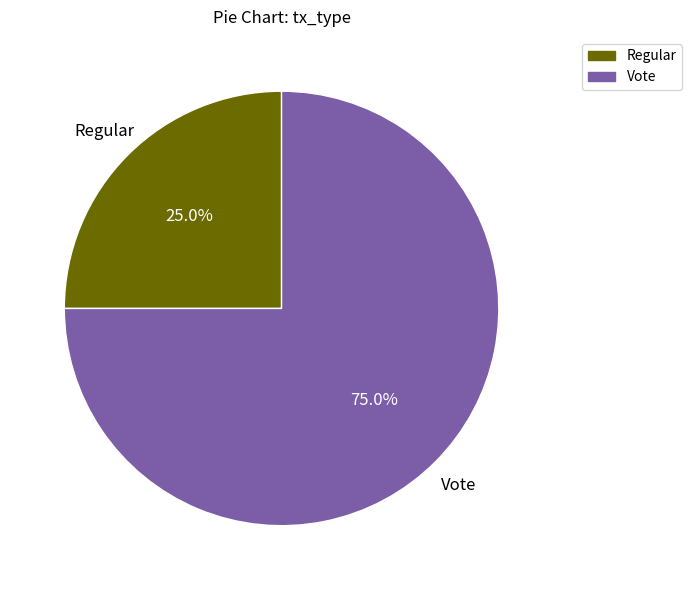

The Regular slice represents 11% of the pie. True or false?

False